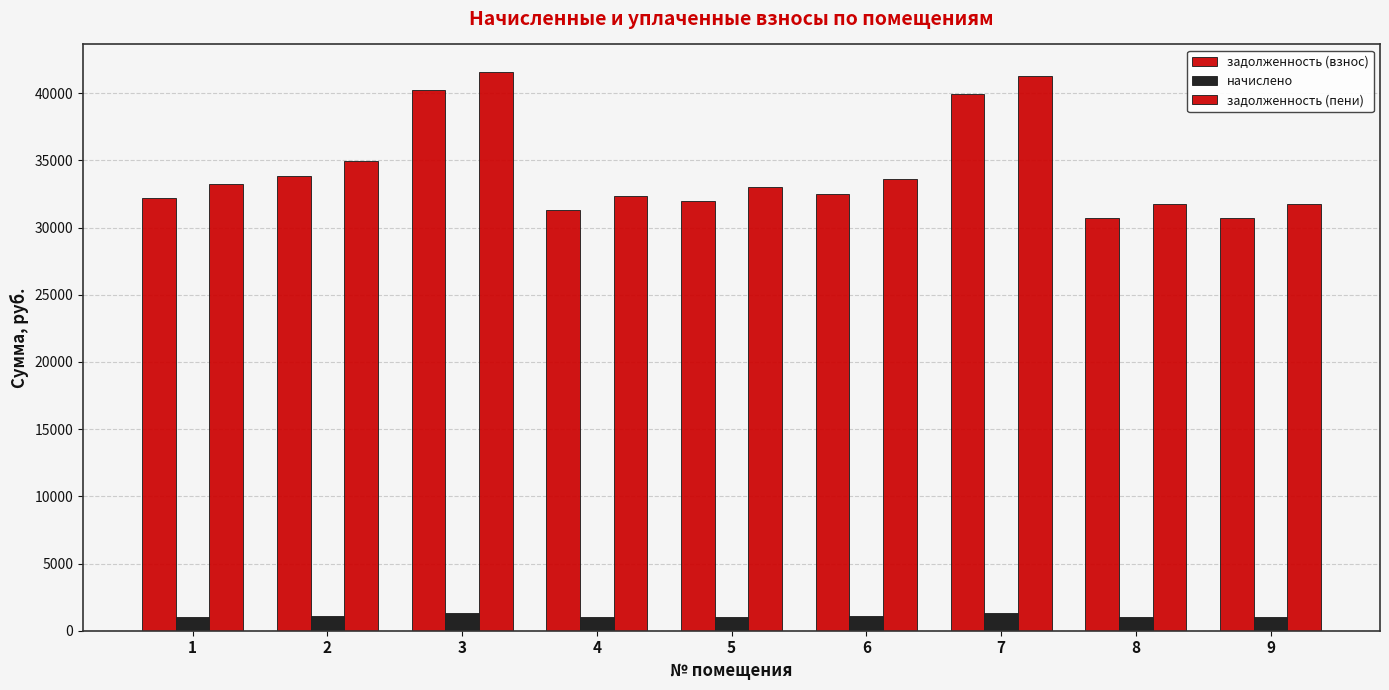

Does the chart contain stacked bars?

No